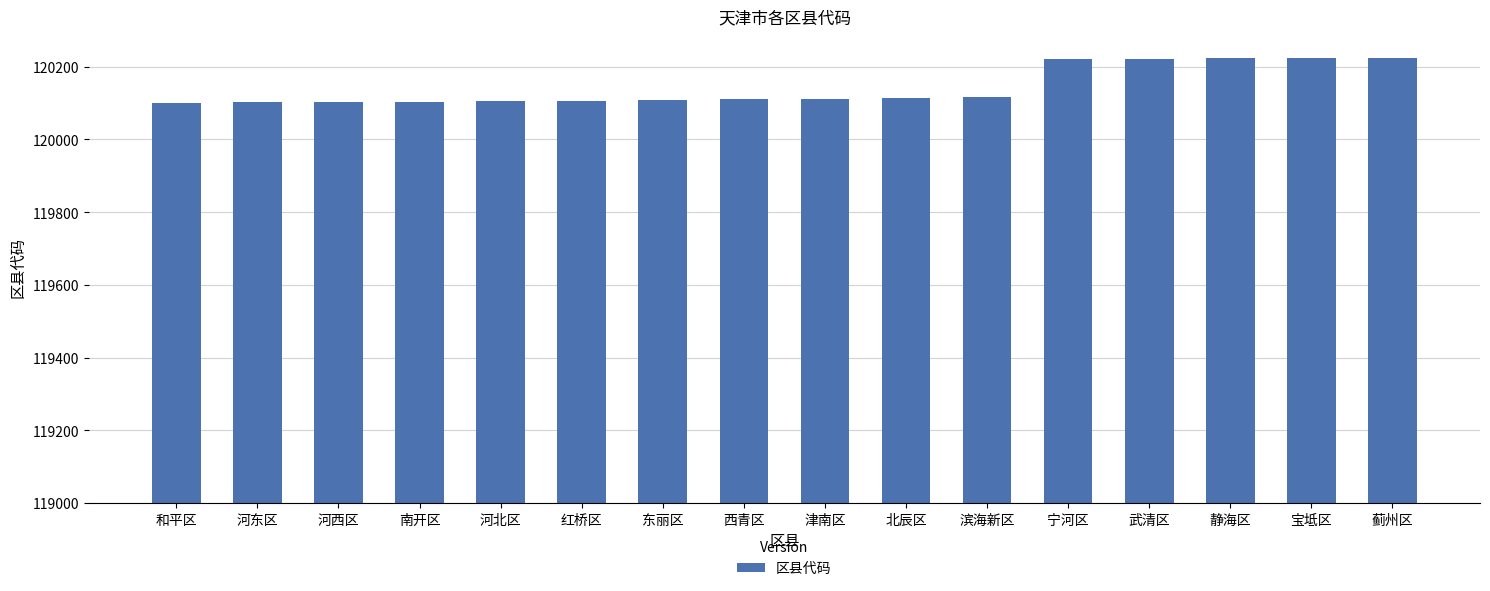

How many data points are less than 120112?

8